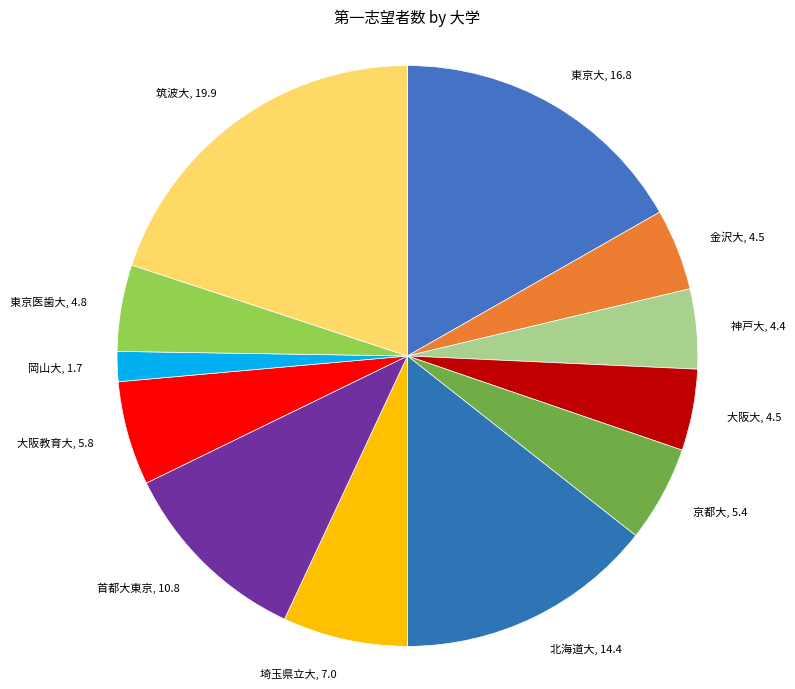

Is 埼玉県立大 the majority of the pie?

No